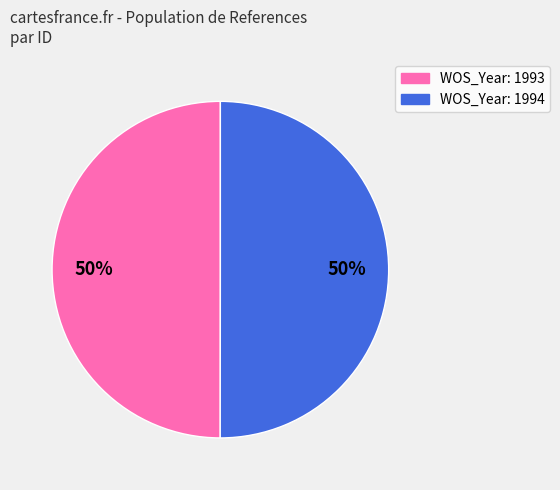

To the nearest percent, what is the average slice percentage?

50%